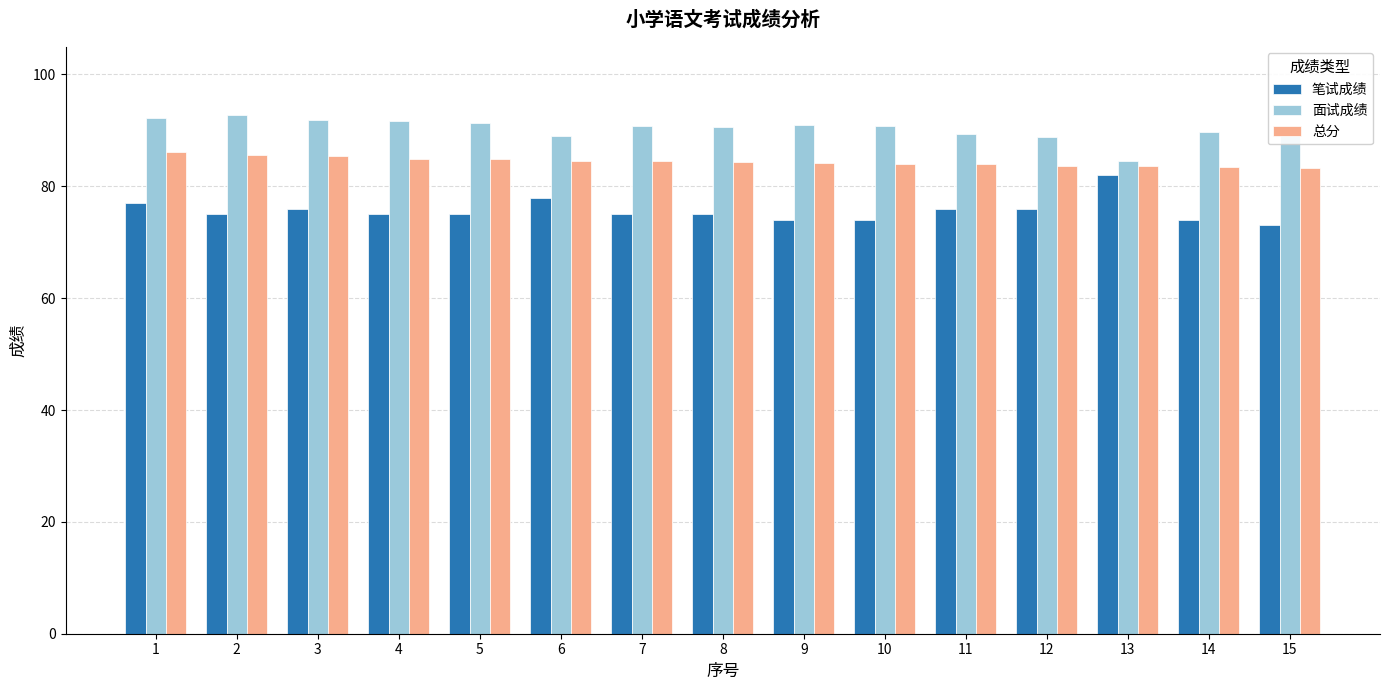

Which series has the largest total across all categories?

面试成绩